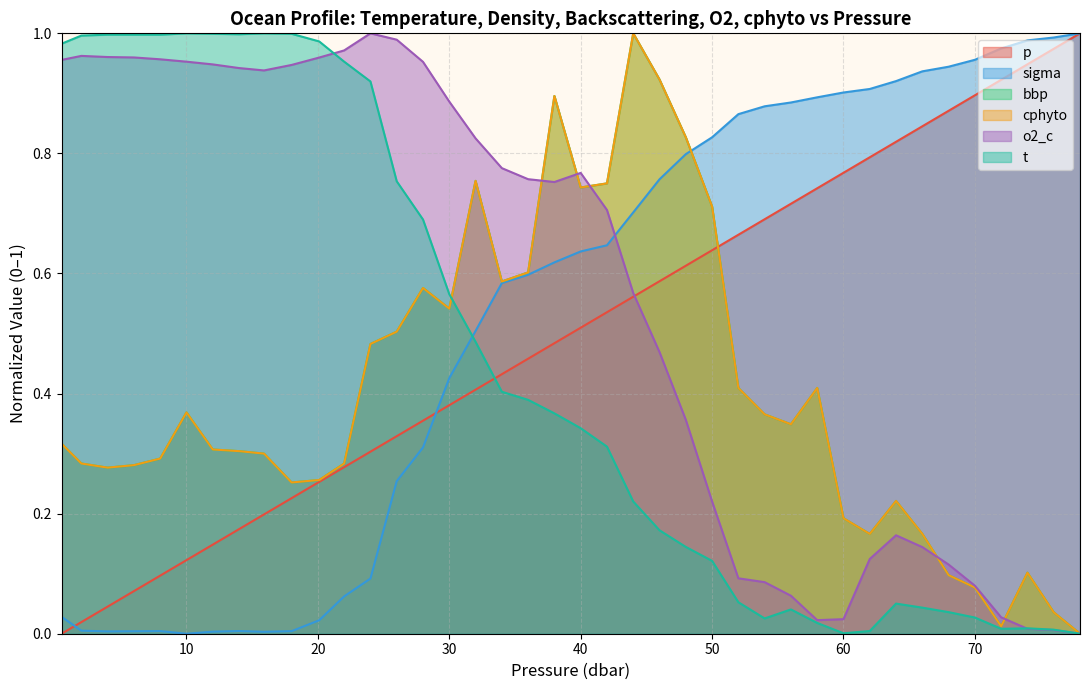

What is the sum of the sigma values at 46.0 and 56.0?

1.6